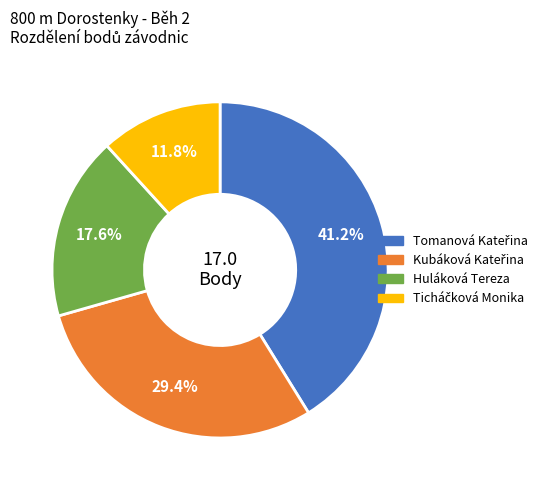

Is there a majority slice in this chart?

No